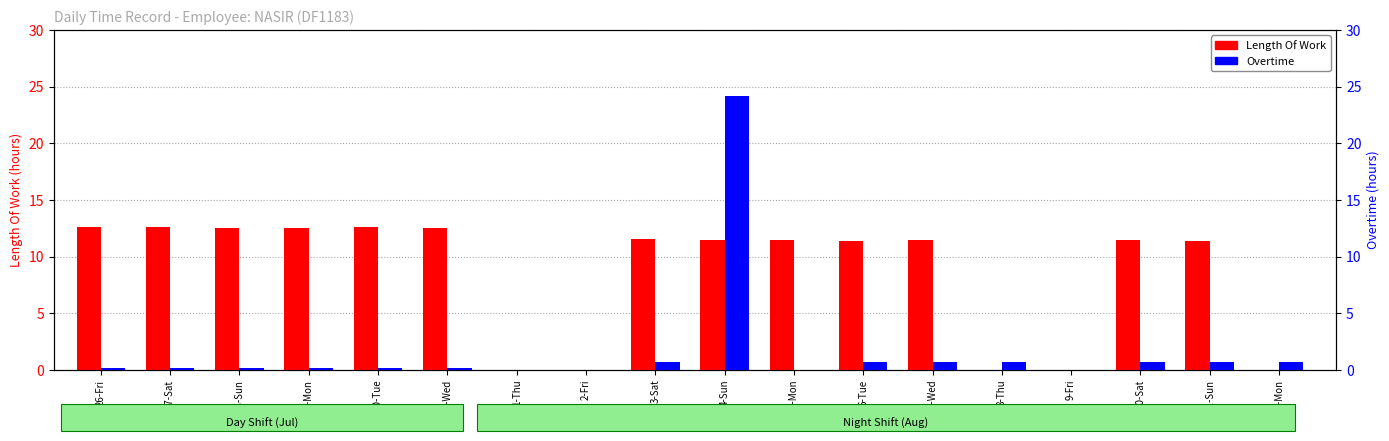

Rank the series by their maximum value, from highest to lowest.

Overtime, Length Of Work